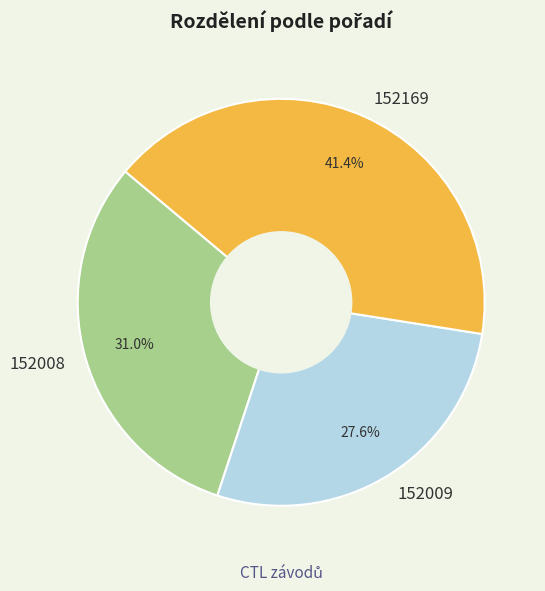

Which category has the smallest portion of the pie?

152009